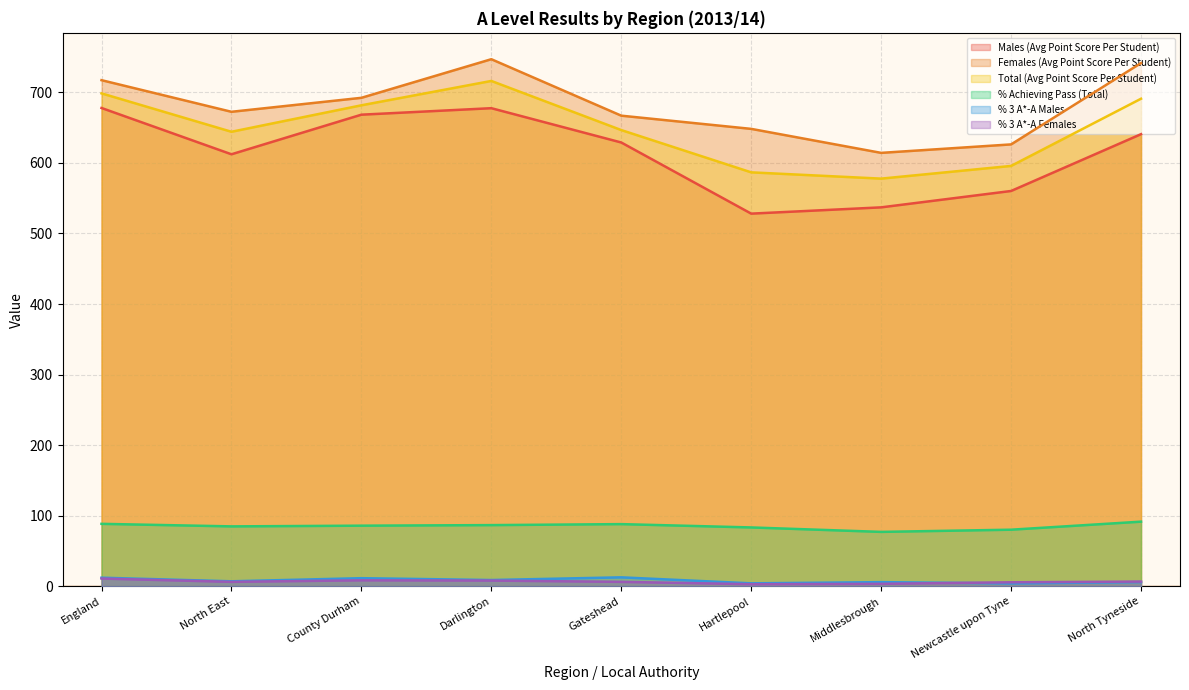

What is the difference between the maximum and minimum values in the Total (Avg Point Score Per Student) series?

138.4